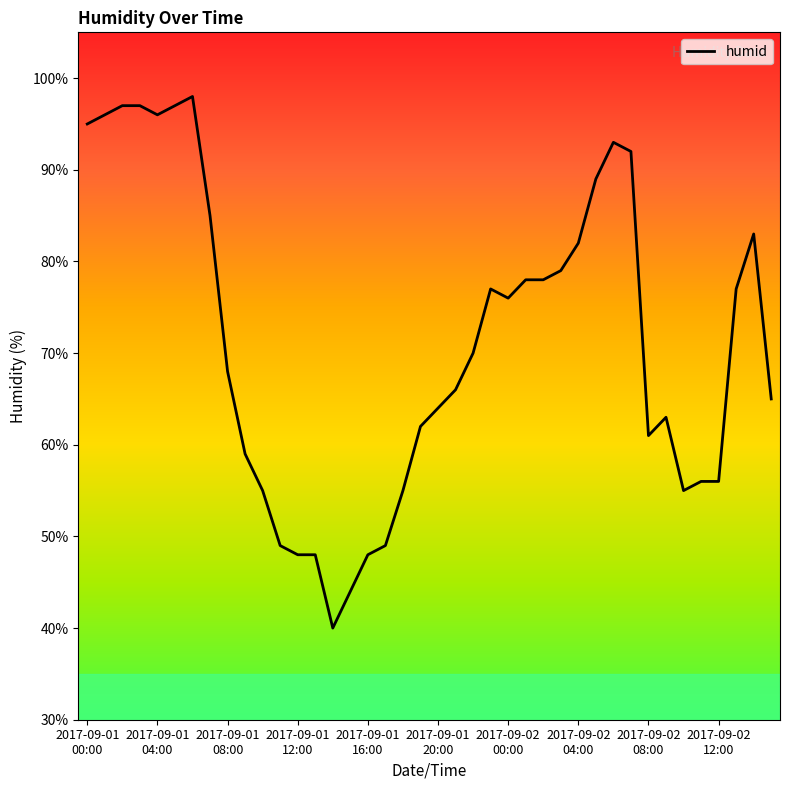

Count the number of categories in the chart.

40